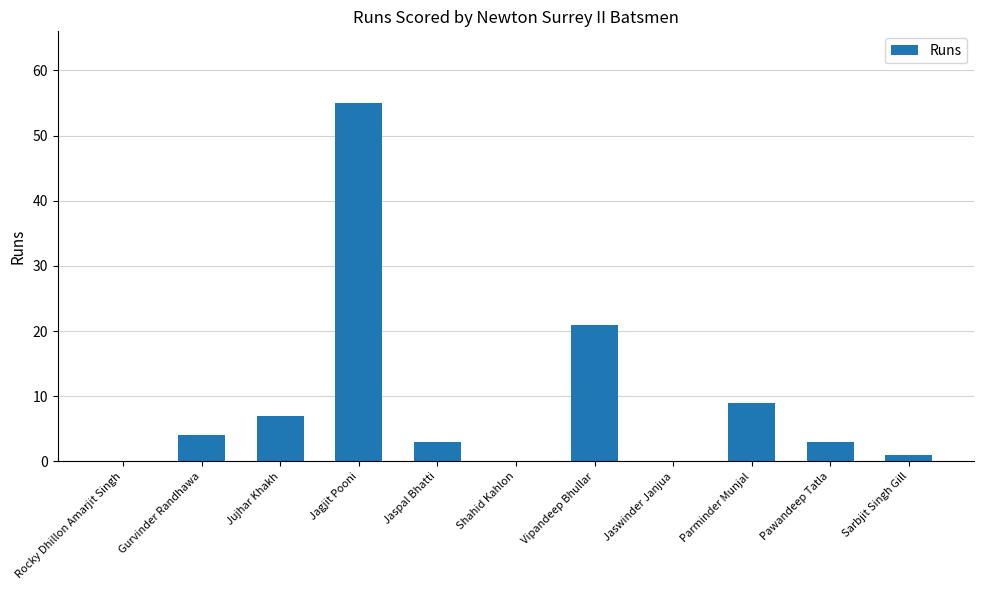

What is the maximum value shown in the chart?

55